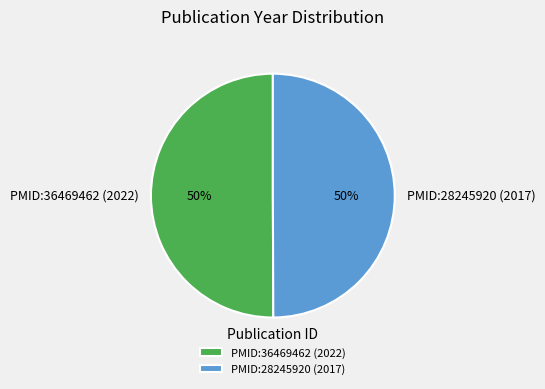

How many segments does this pie chart have?

2